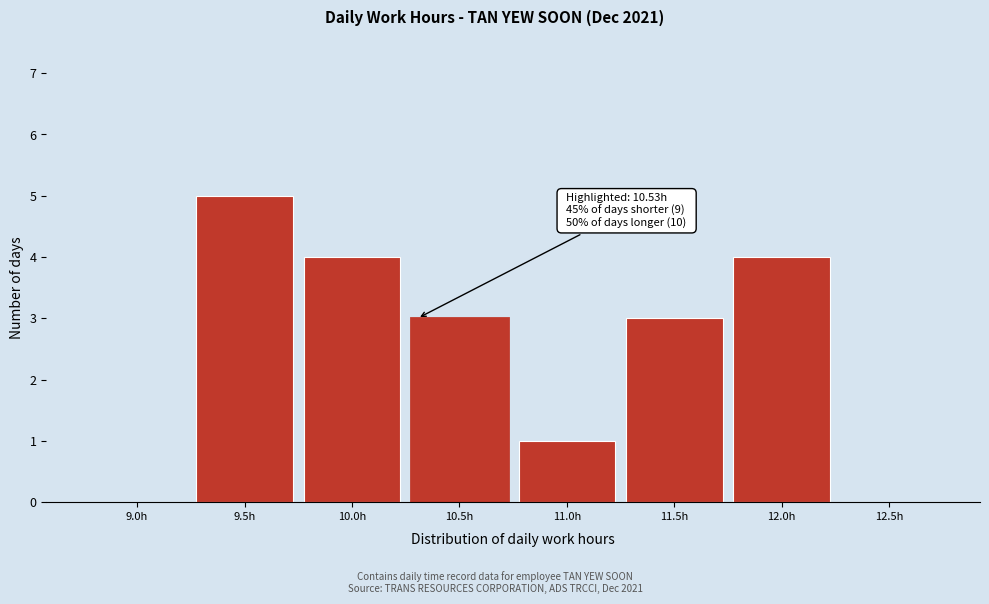

Reading left to right, what are all the values shown in this chart?

9.0h=0	9.5h=5	10.0h=4	10.5h=3	11.0h=1	11.5h=3	12.0h=4	12.5h=0